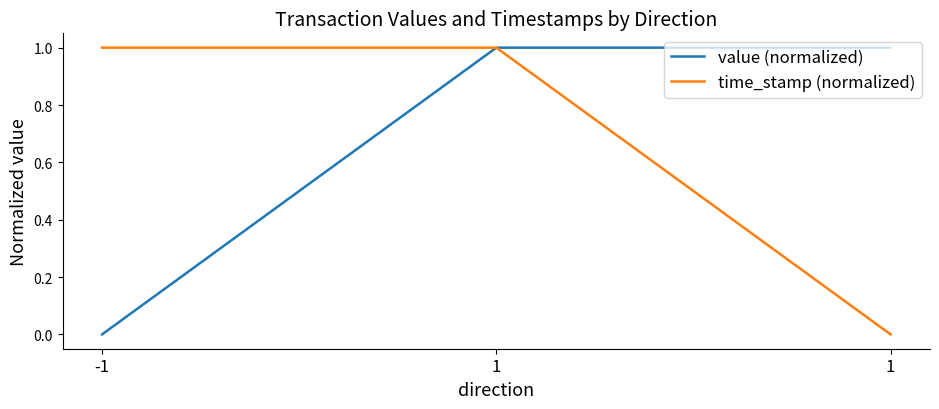

Which label corresponds to the largest value in the chart?

1